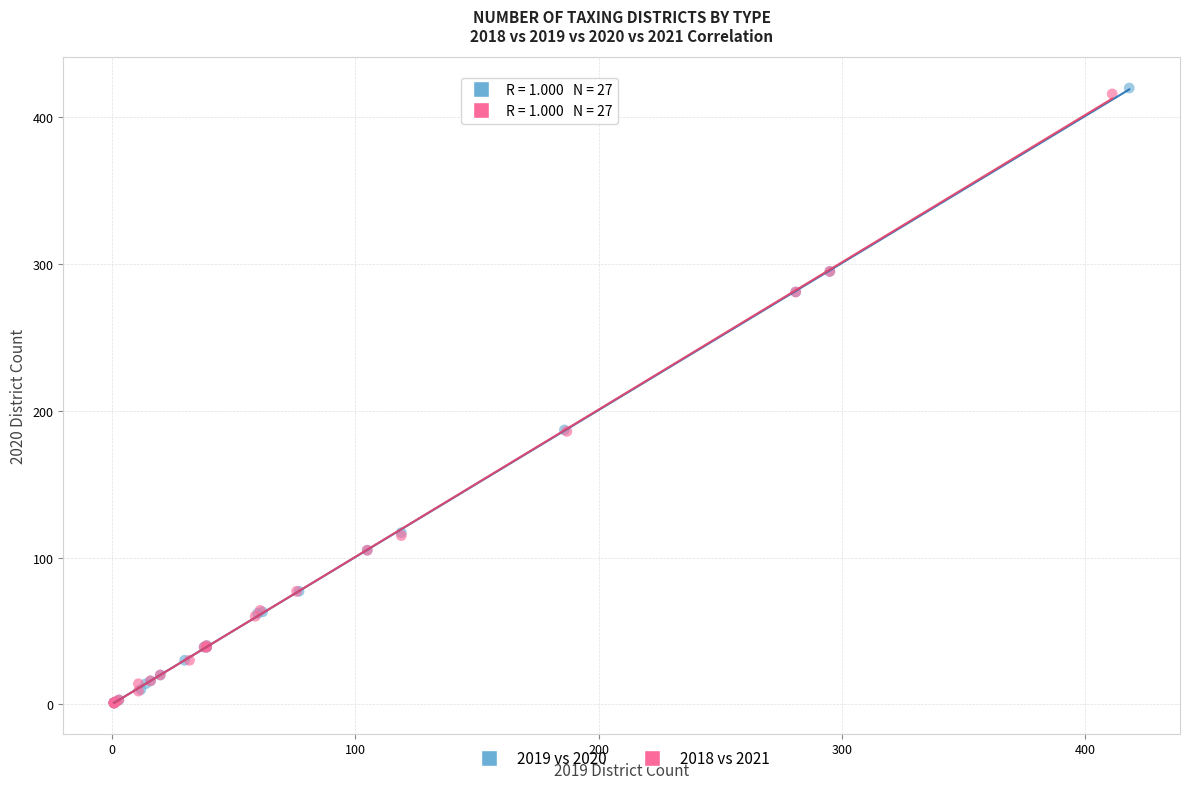

What are all the series names shown in the legend?

2019 vs 2020, 2018 vs 2021